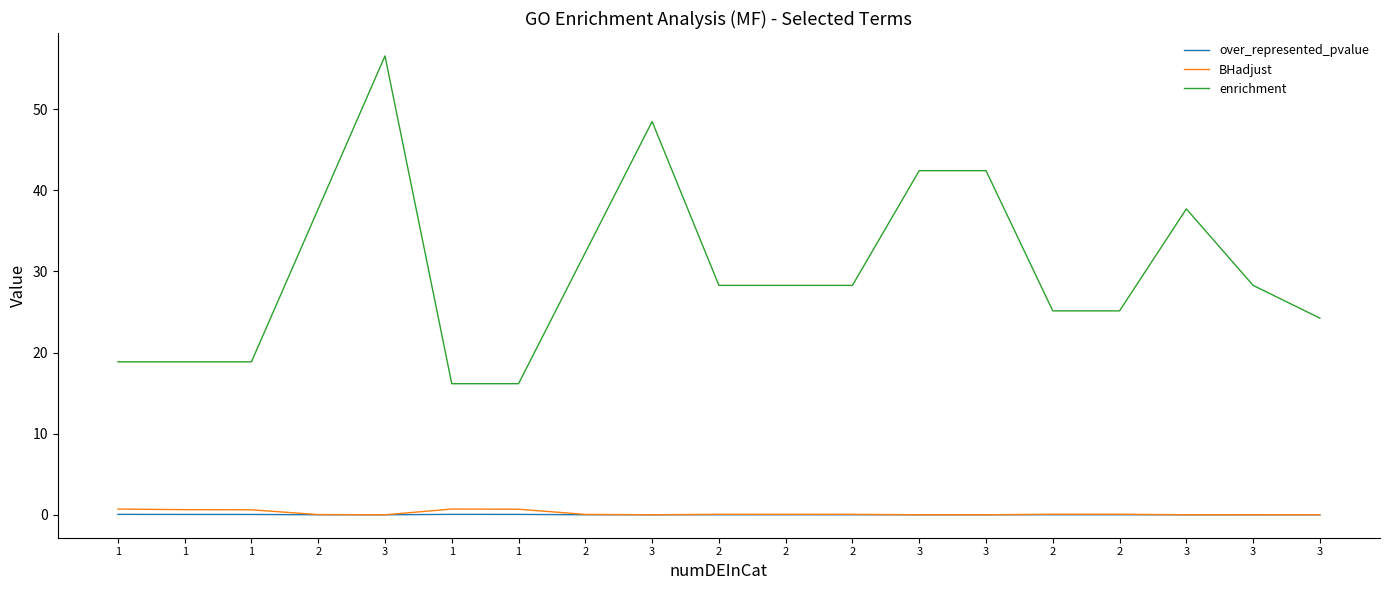

What is the value of the enrichment point at the 5th from the left?

56.6